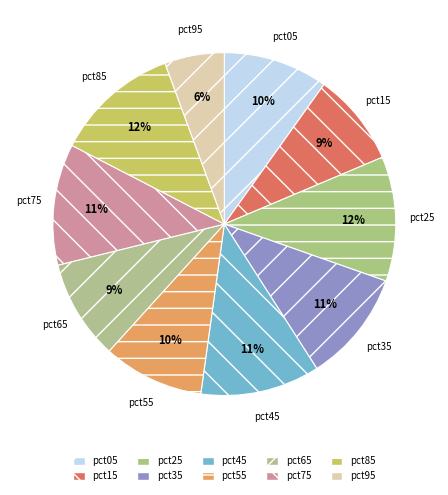

Does pct95 account for over 50% of the chart?

No